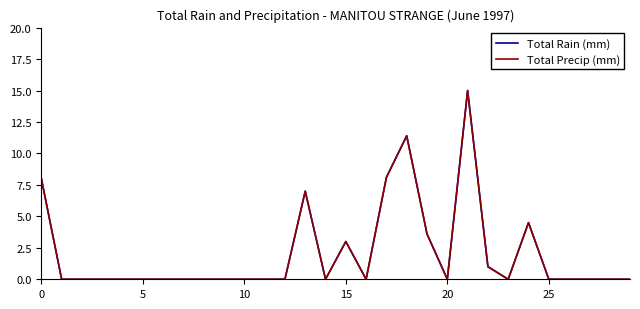

Does the chart have visible grid lines?

No